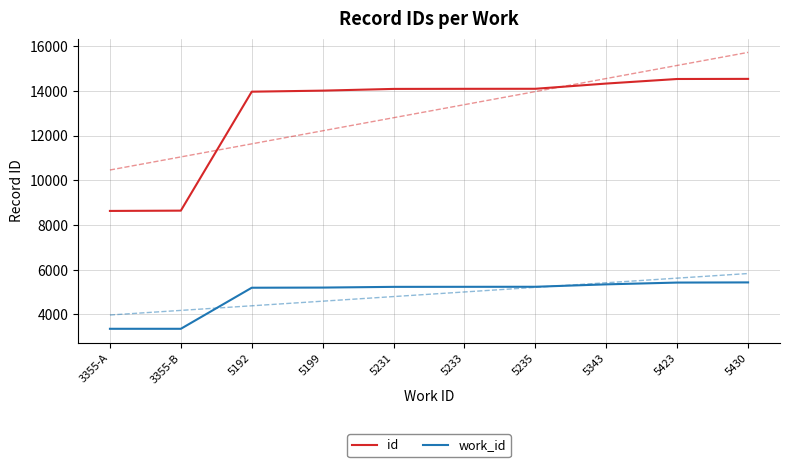

What value does the id series have at 3355-B?

8641